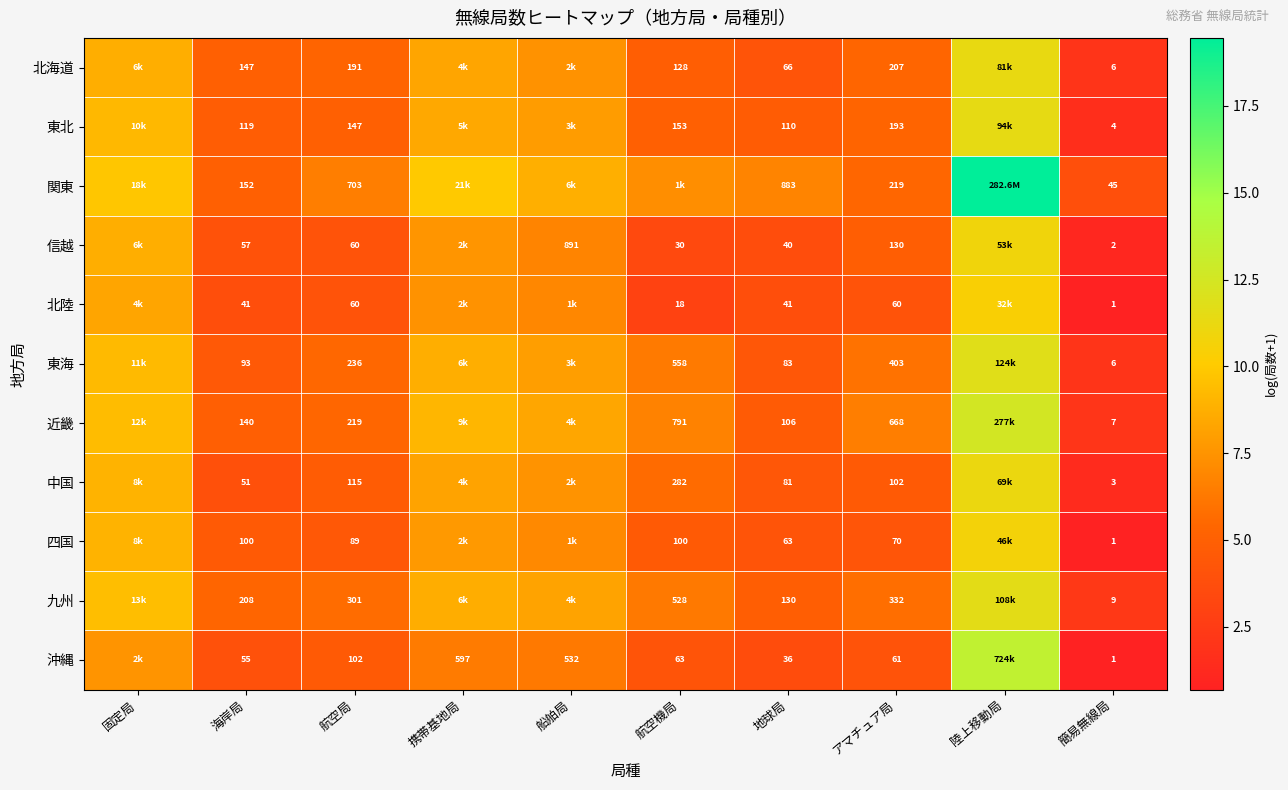

Which series changed the most between 航空局 and 地球局?

関東